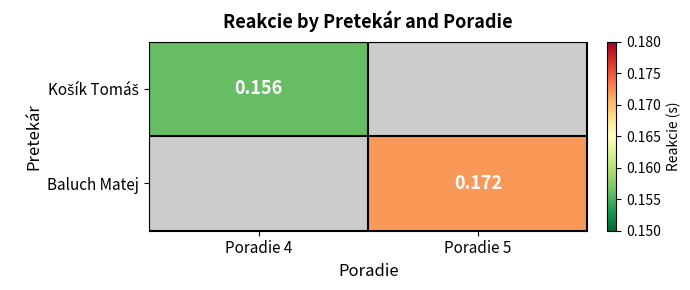

Rank the categories by Košík Tomáš value from highest to lowest.

Poradie 4, Poradie 5